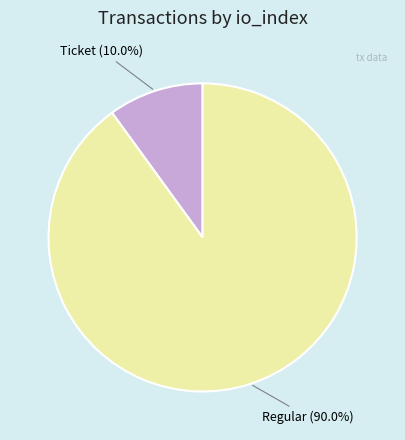

Count the number of slices in the pie.

2